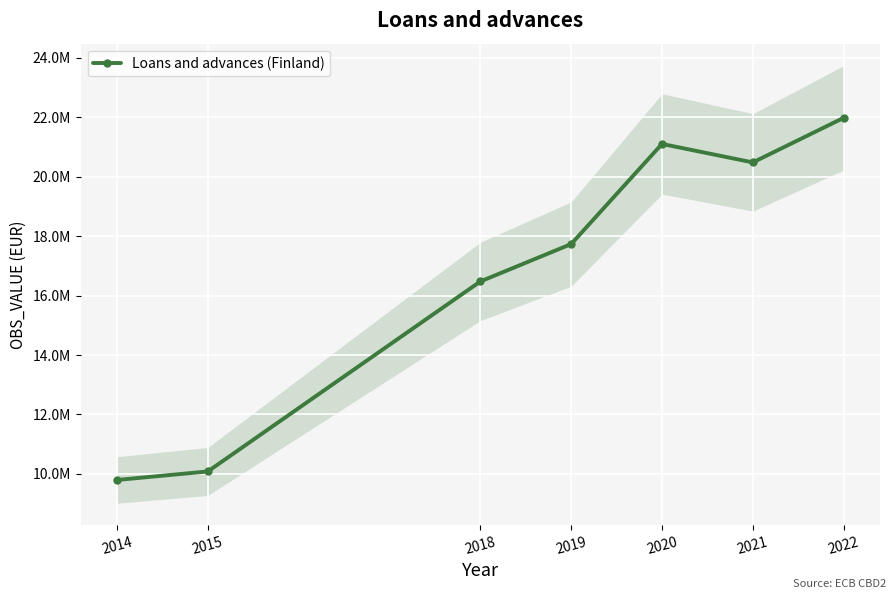

How many data points are less than 17729542?

3